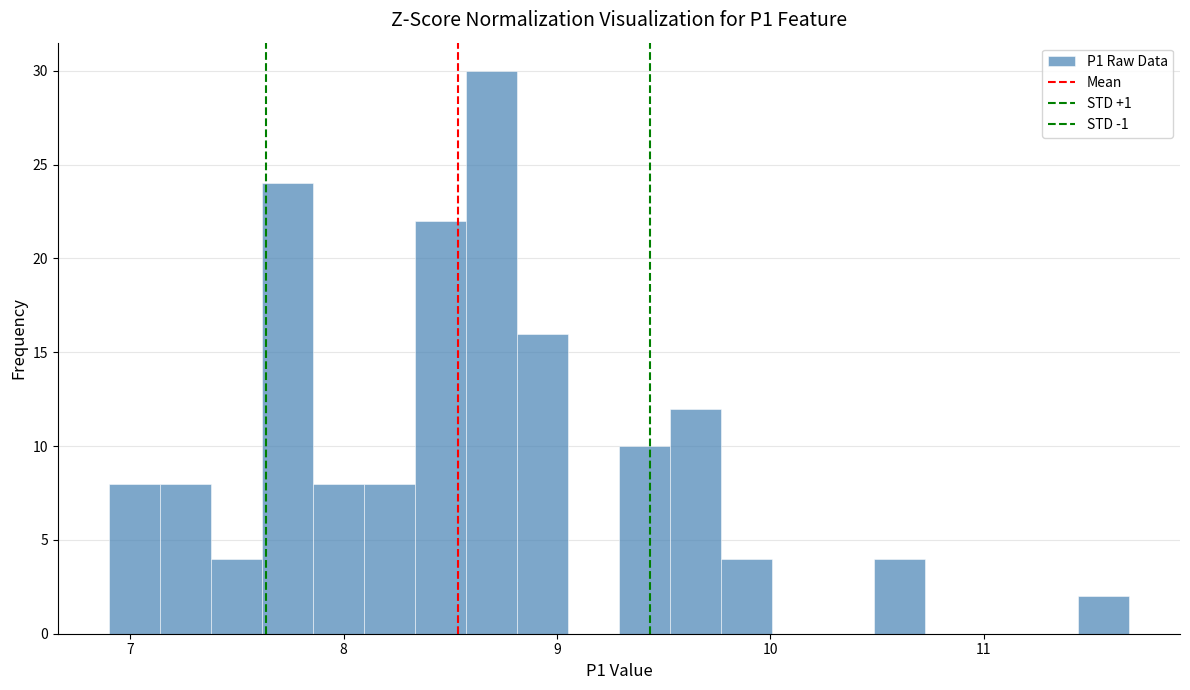

Around what value on the x-axis is the tallest bar? Give the approximate position of its centre, as read against the axis.

8.7